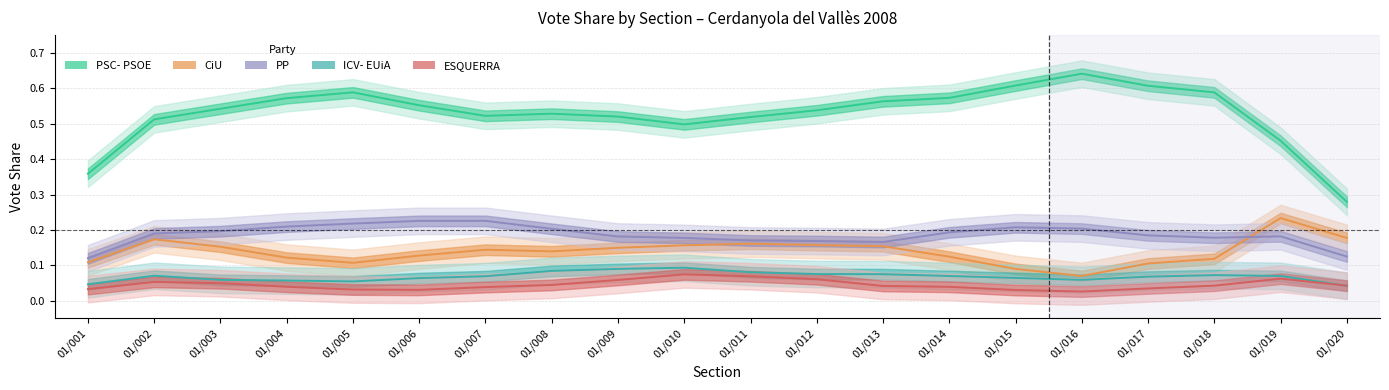

Which label corresponds to the largest value in the chart?

01/016